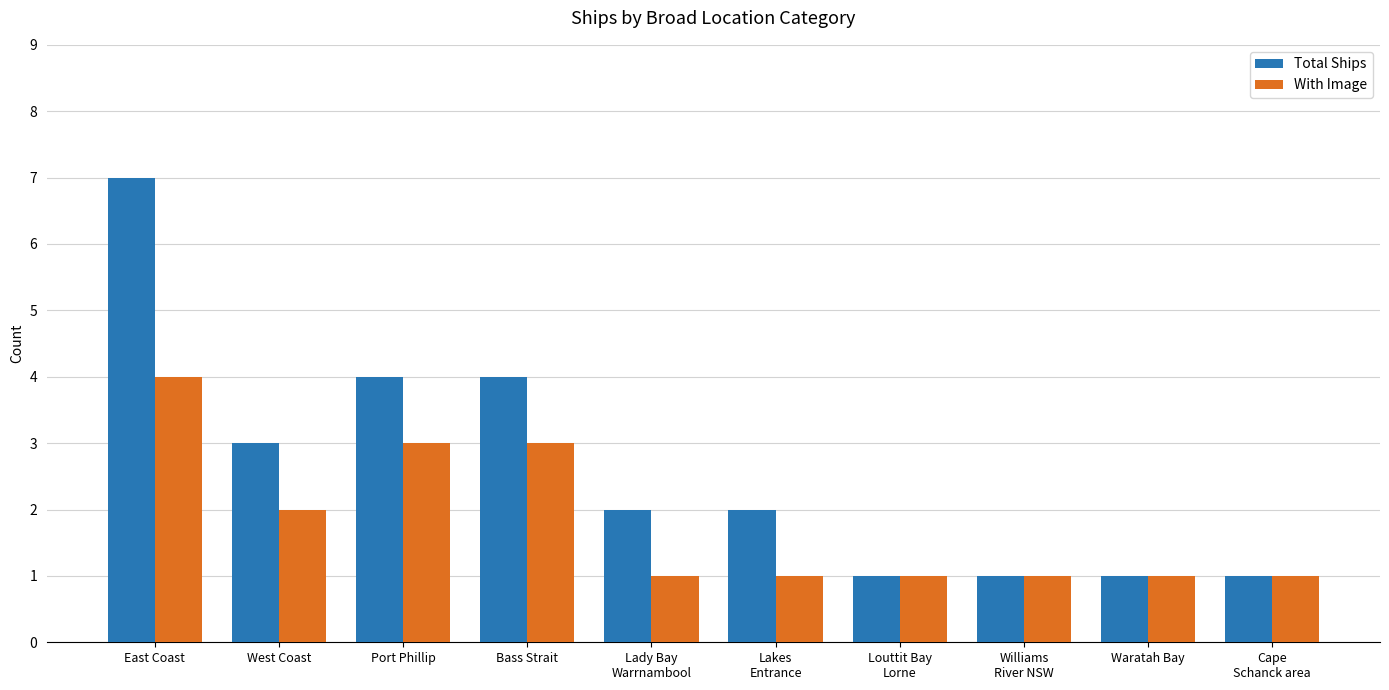

What is the sum of all Total Ships values?

26